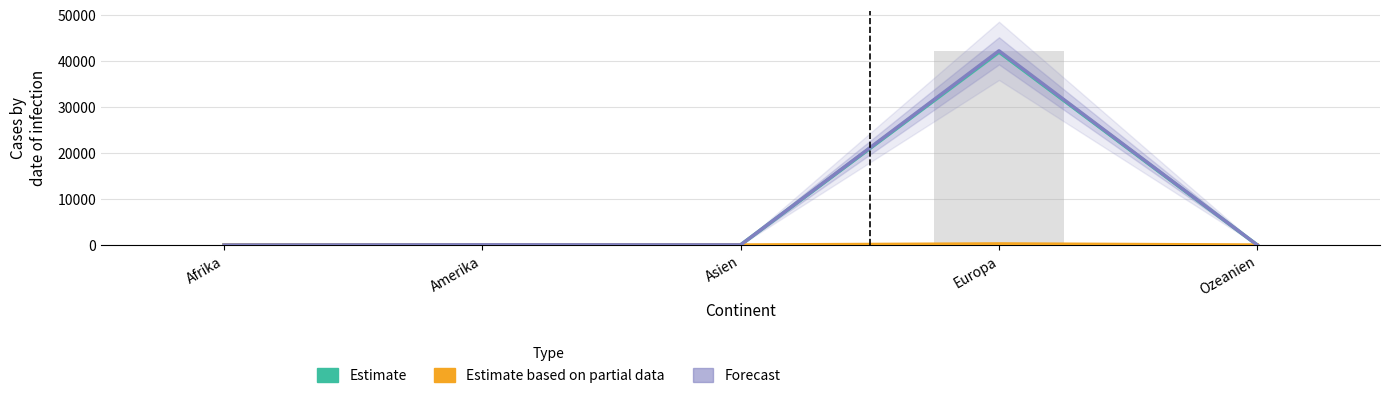

Read the Forecast (Total) value at Afrika.

15